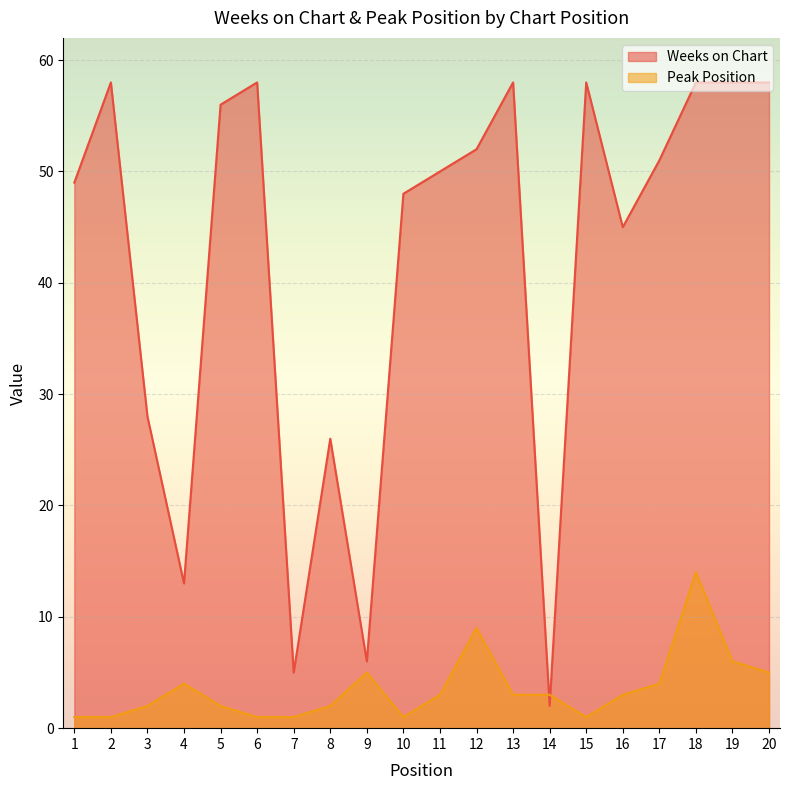

What is the difference between the second highest and minimum values in the Weeks on Chart series?

56